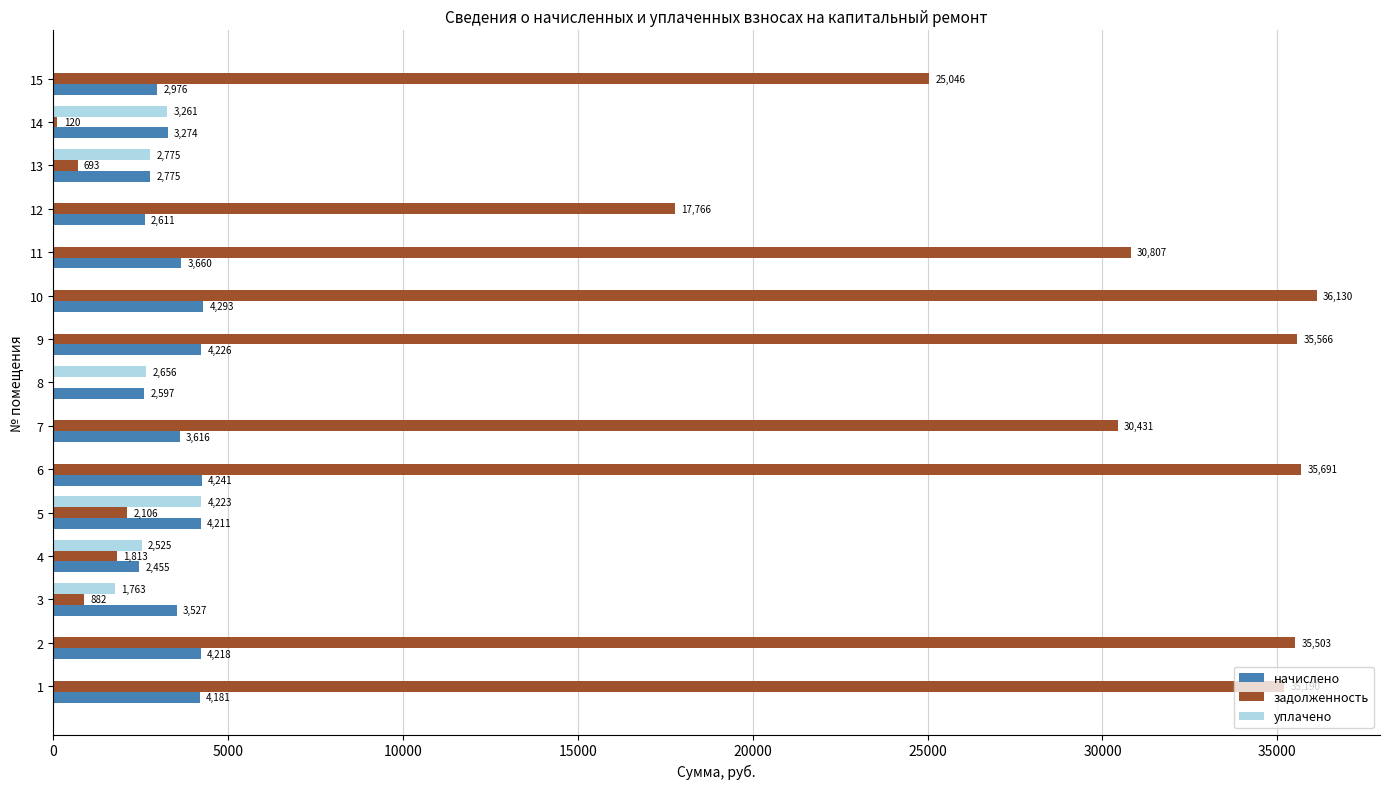

Between 4 and 11, which series saw the biggest shift?

задолженность